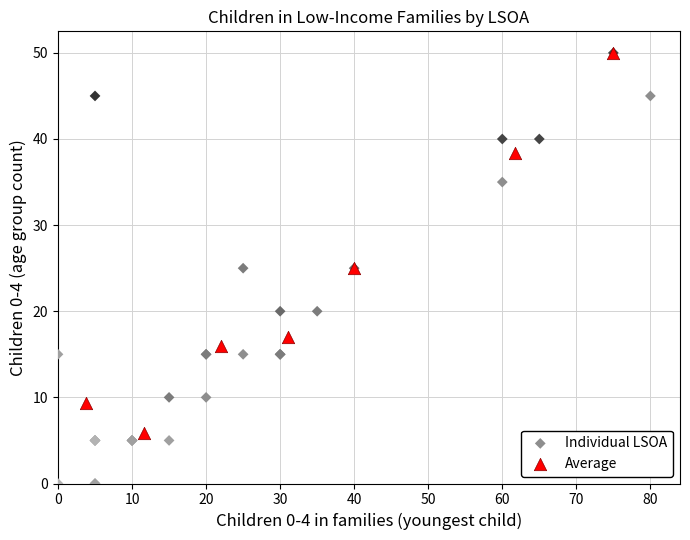

Which series contains the lowest Y value?

Individual LSOA